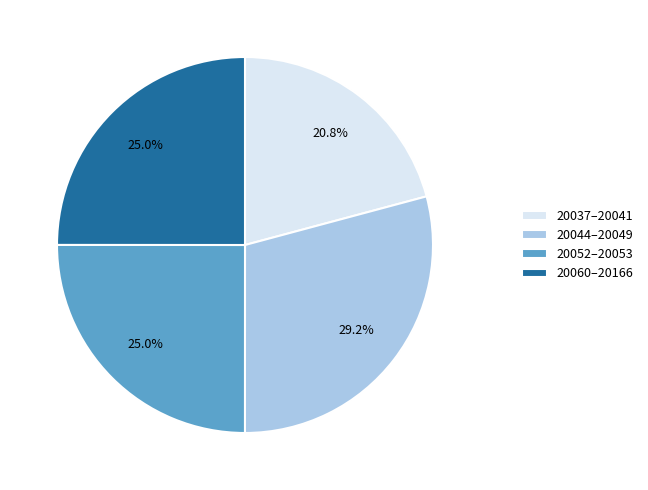

Which category has the smallest portion of the pie?

20037–20041